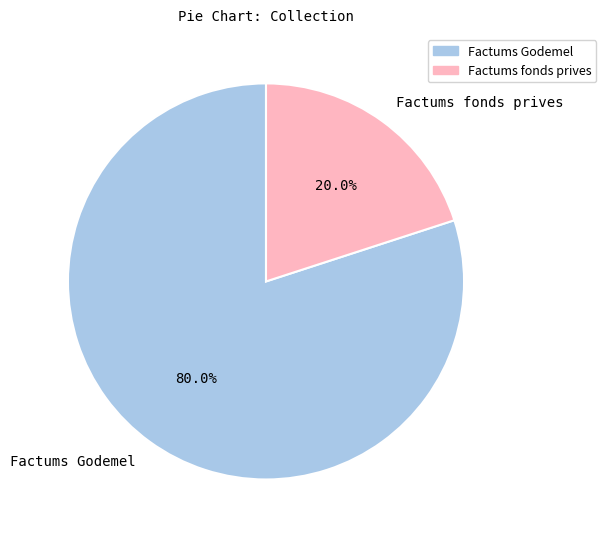

What percentage do Factums fonds prives and Factums Godemel together represent?

100.0%